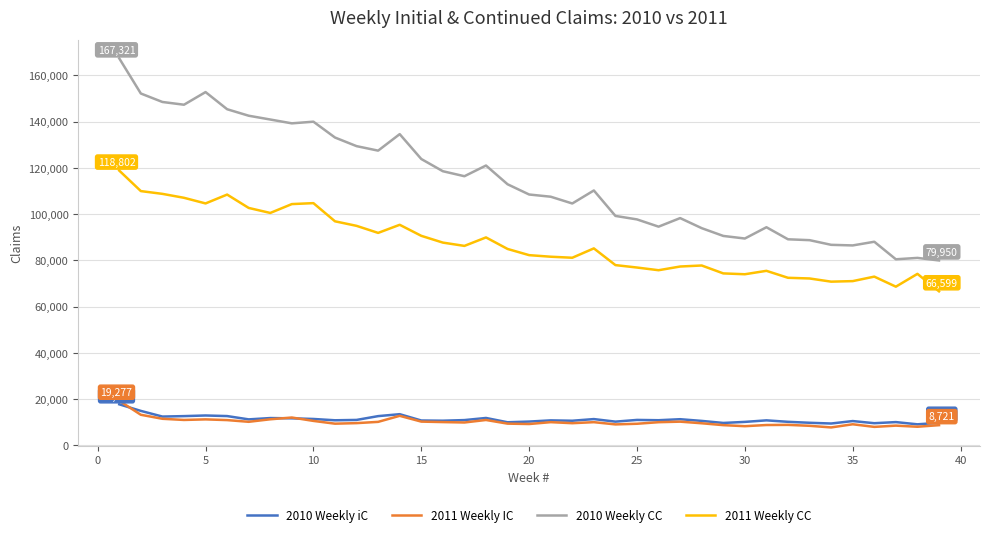

What are all the series names shown in the legend?

2010 Weekly iC, 2011 Weekly IC, 2010 Weekly CC, 2011 Weekly CC